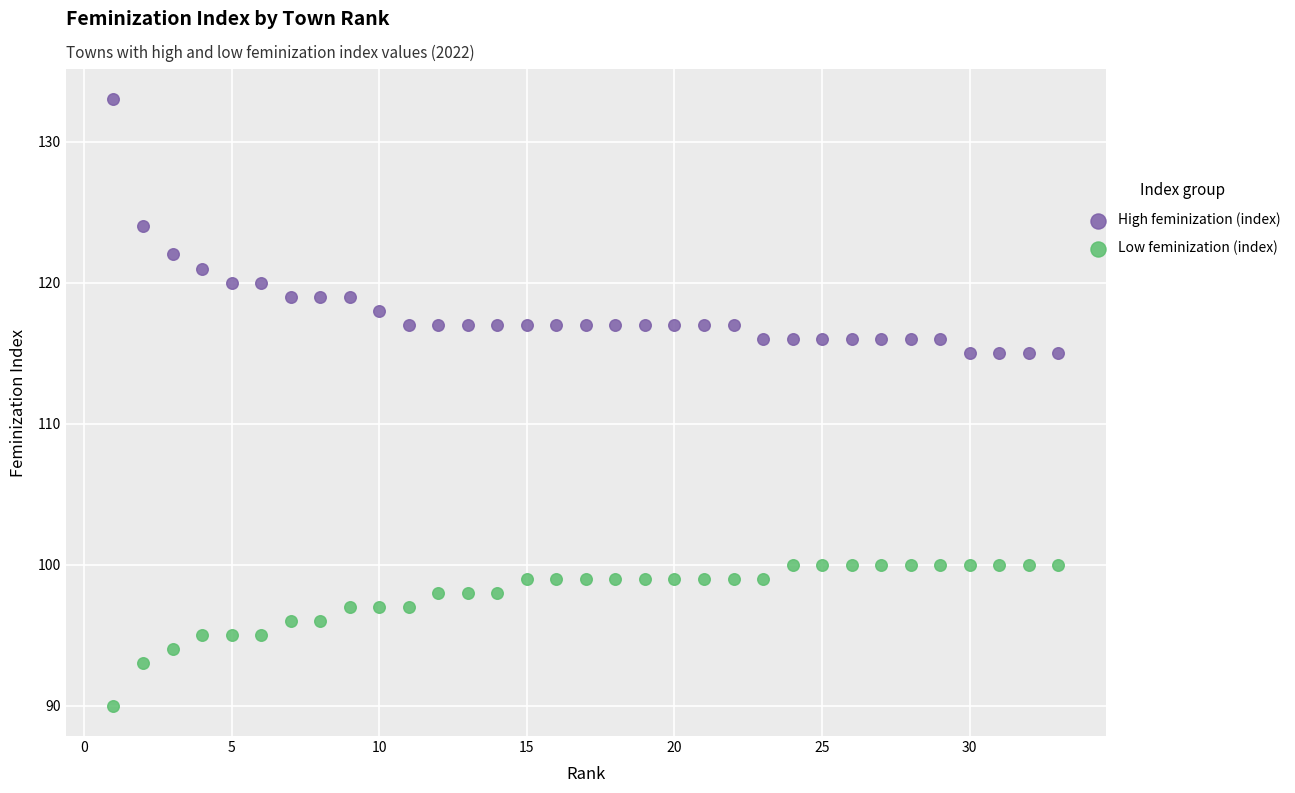

Which series has the widest spread of Y values?

High feminization (index)